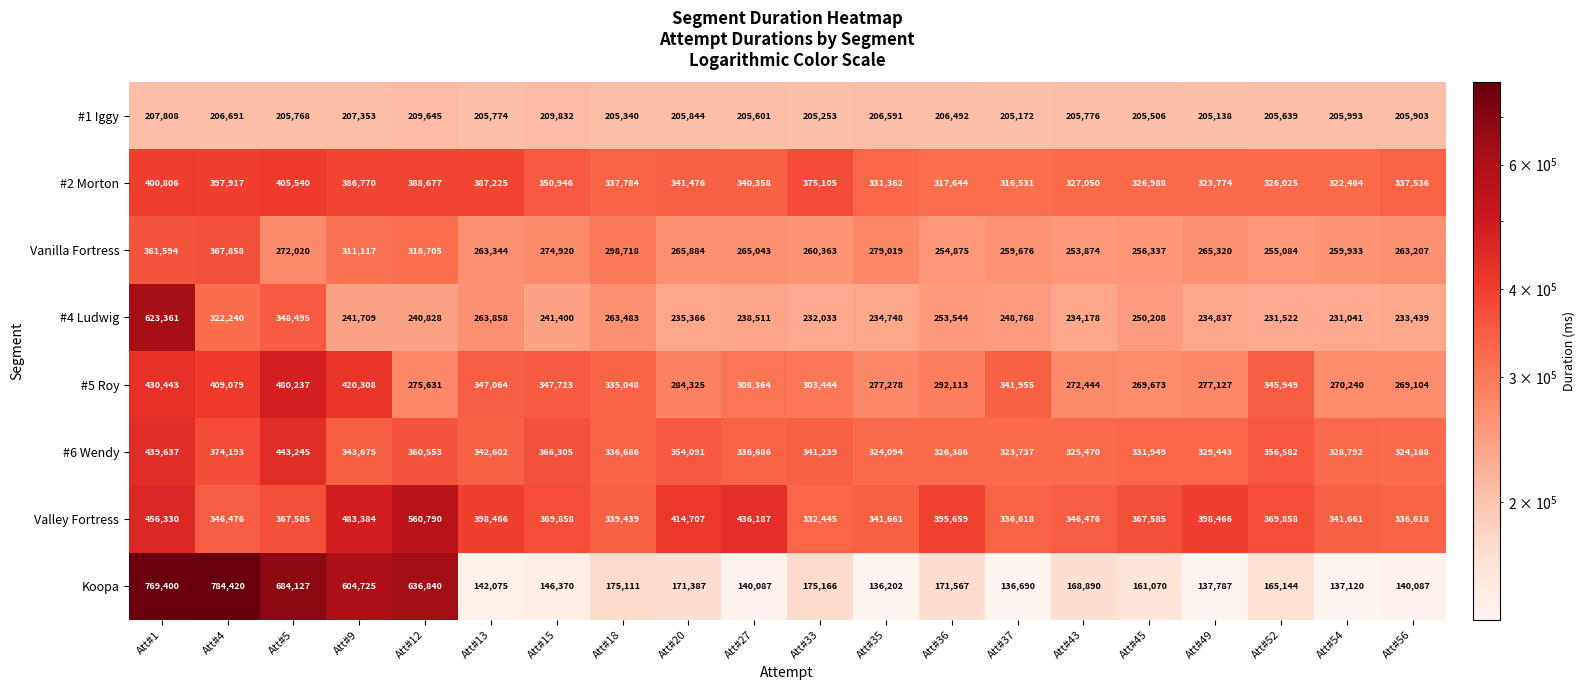

Which category has the lowest value across all series?

Att#35